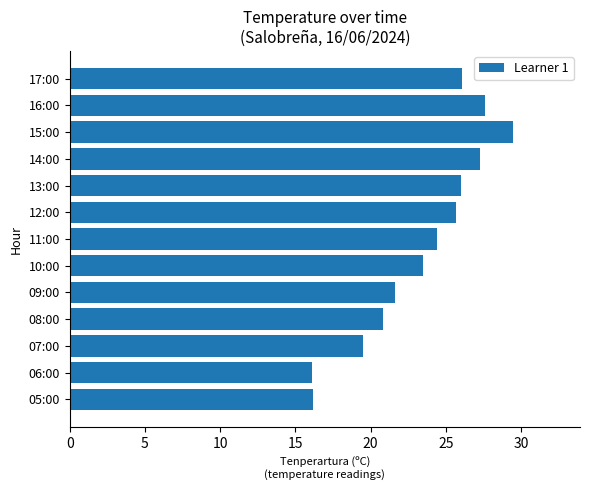

At which label is the value closest to 22?

09:00